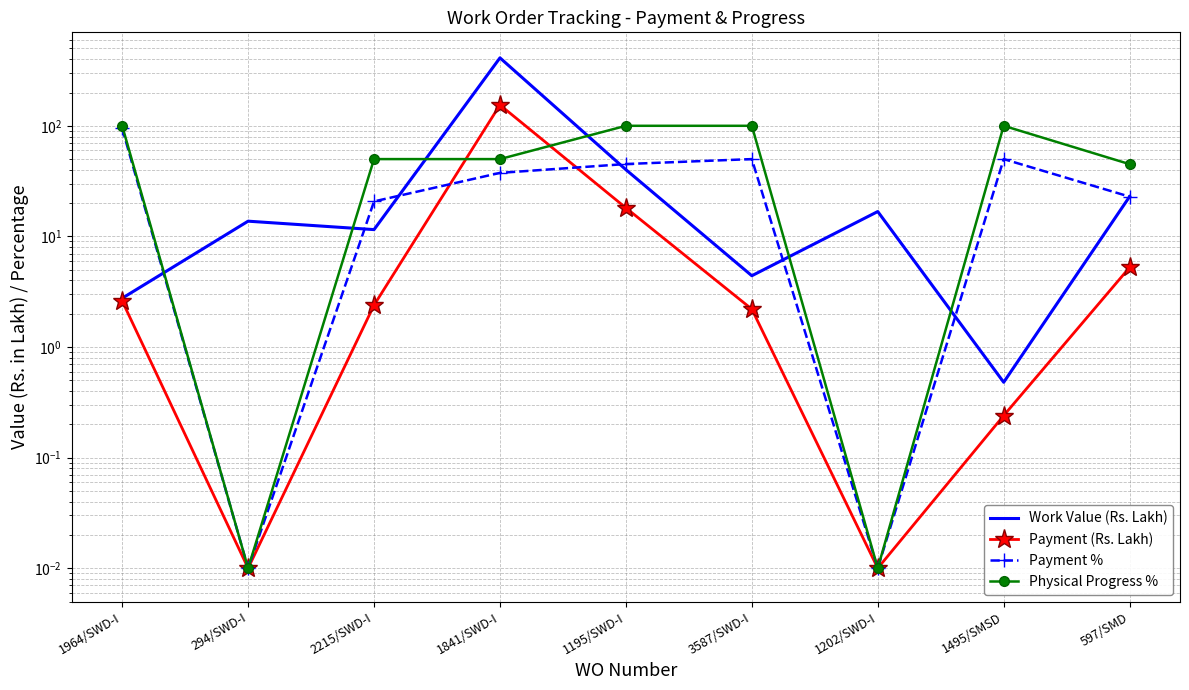

True or false: Payment (Rs. Lakh) has more than 1 points higher than both neighbors.

False